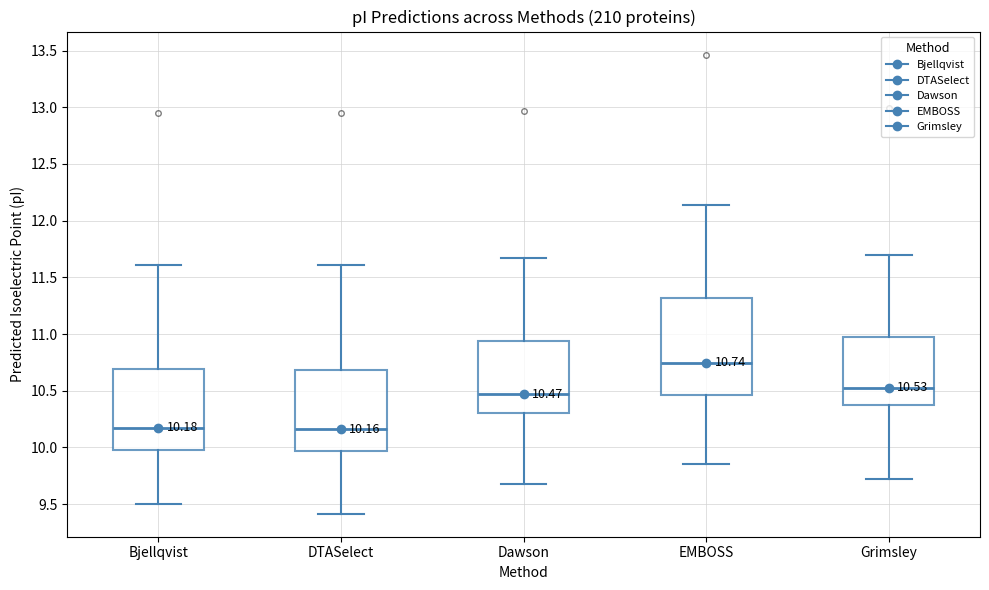

Comparing the boxes themselves (not the whiskers), which one is the tallest?

EMBOSS